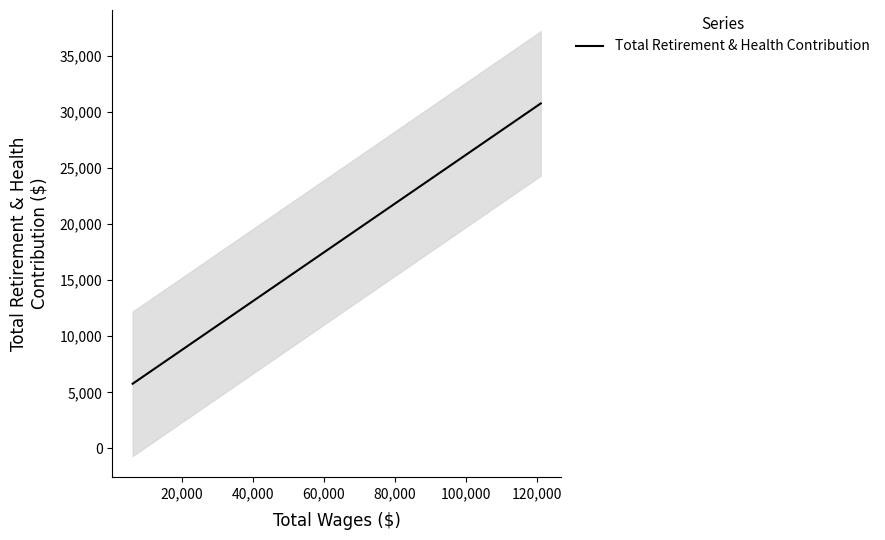

What is the lowest value of the Total Retirement & Health Contribution series?

5766.3